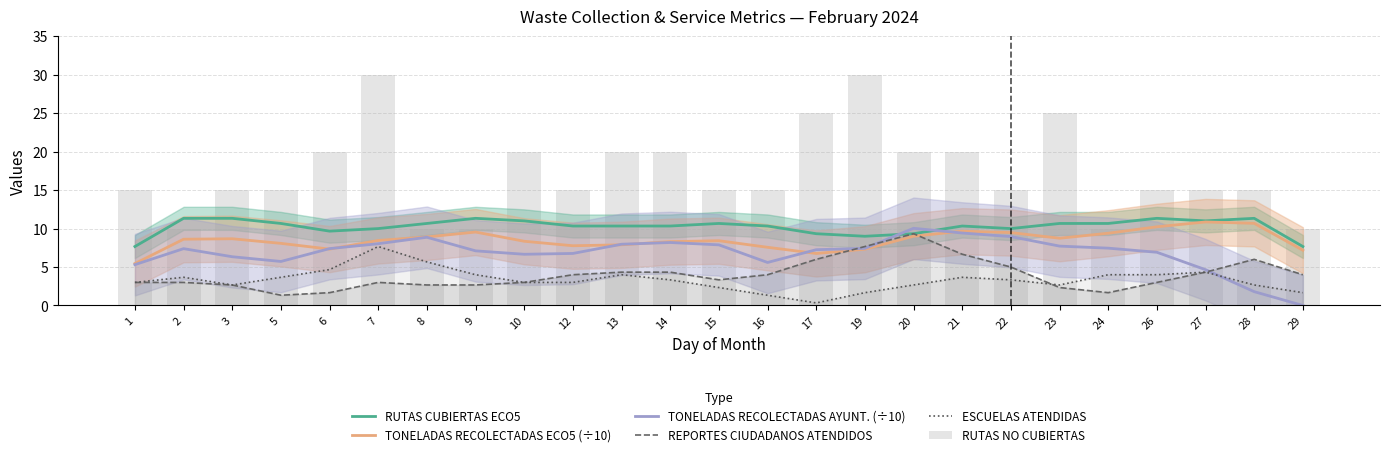

How many values in the TONELADAS RECOLECTADAS ECO5 (÷10) series are below 8?

8